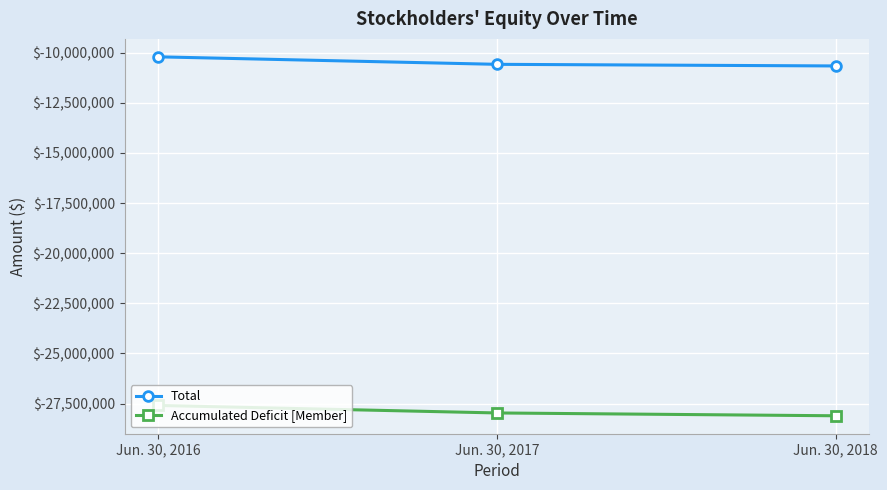

True or false: Total has a value of -4212406 at Jun. 30, 2016.

False